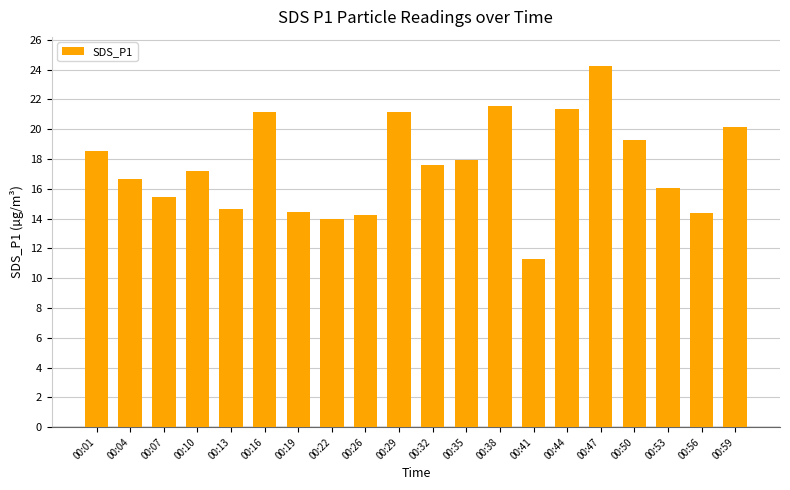

Which category has the lowest value across all series?

00:41